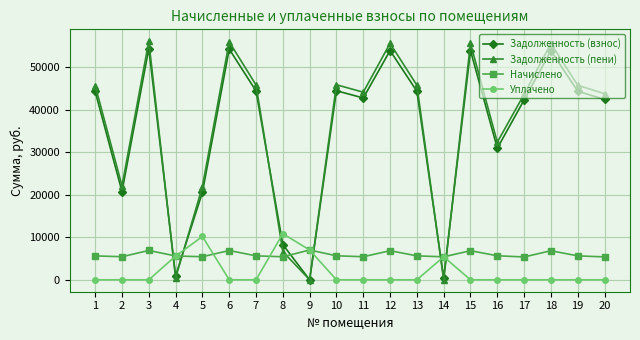

How many intersections are there between Задолженность (пени) and Уплачено?

6